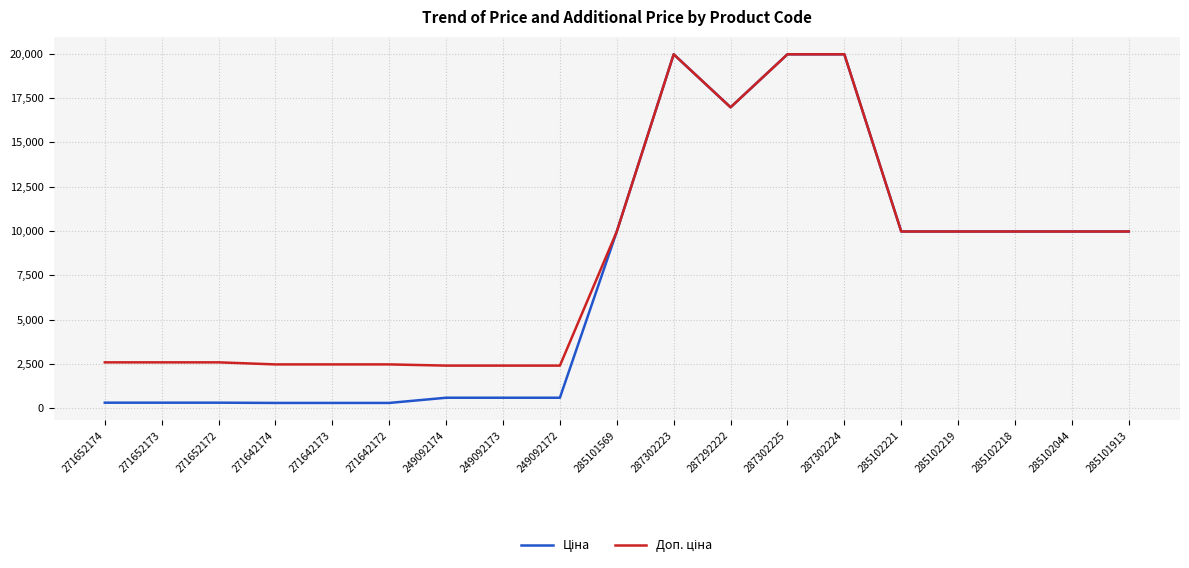

What is the maximum value for Ціна?

19964.2